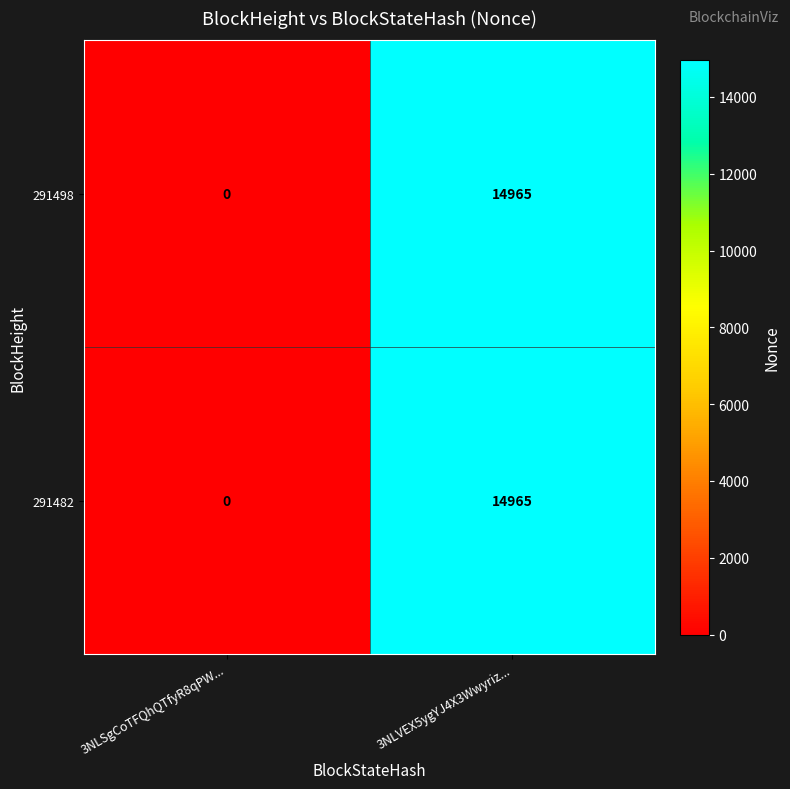

List the labels in order of 291482 value, smallest first.

3NLSgCoTFQhQTfyR8qPW..., 3NLVEX5ygYJ4X3Wwyriz...